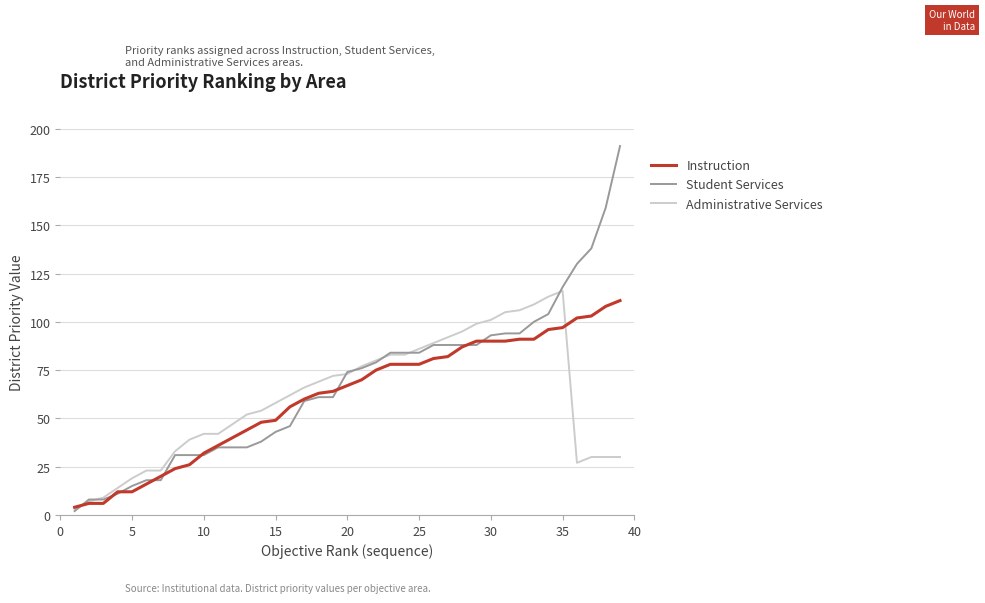

Which series has the largest range (max minus min)?

Student Services